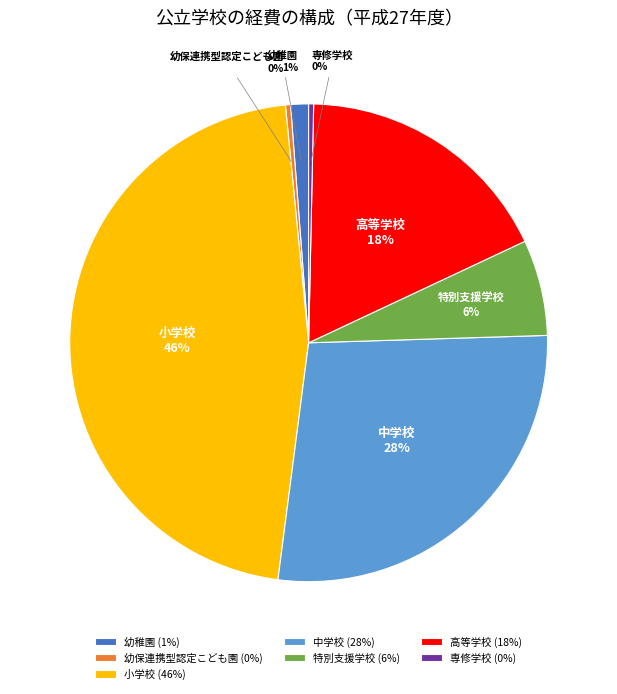

How many slices are in this pie chart?

7